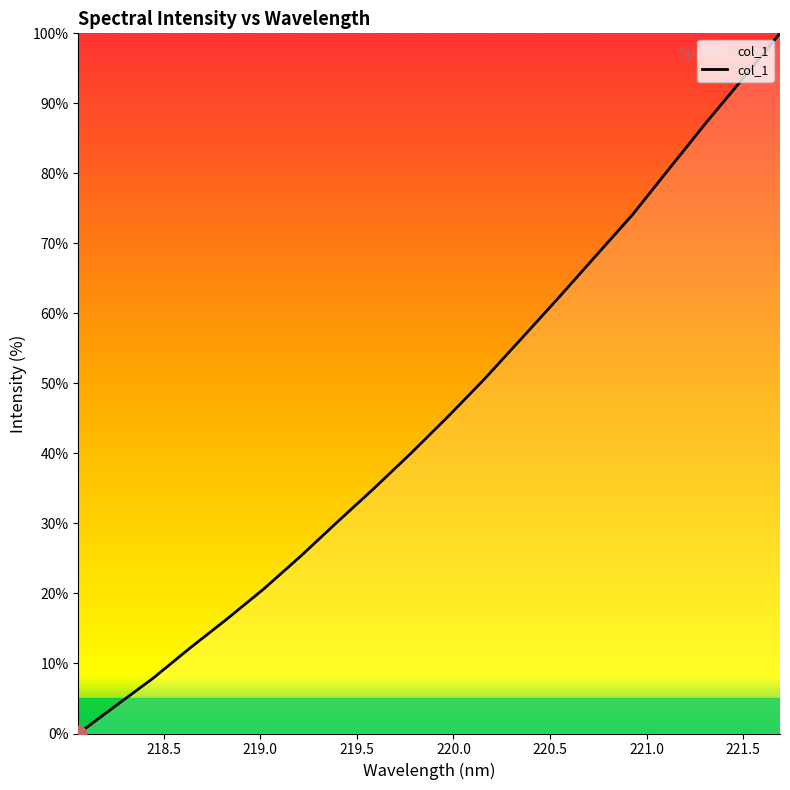

What is the difference between the maximum and minimum values?

100.0